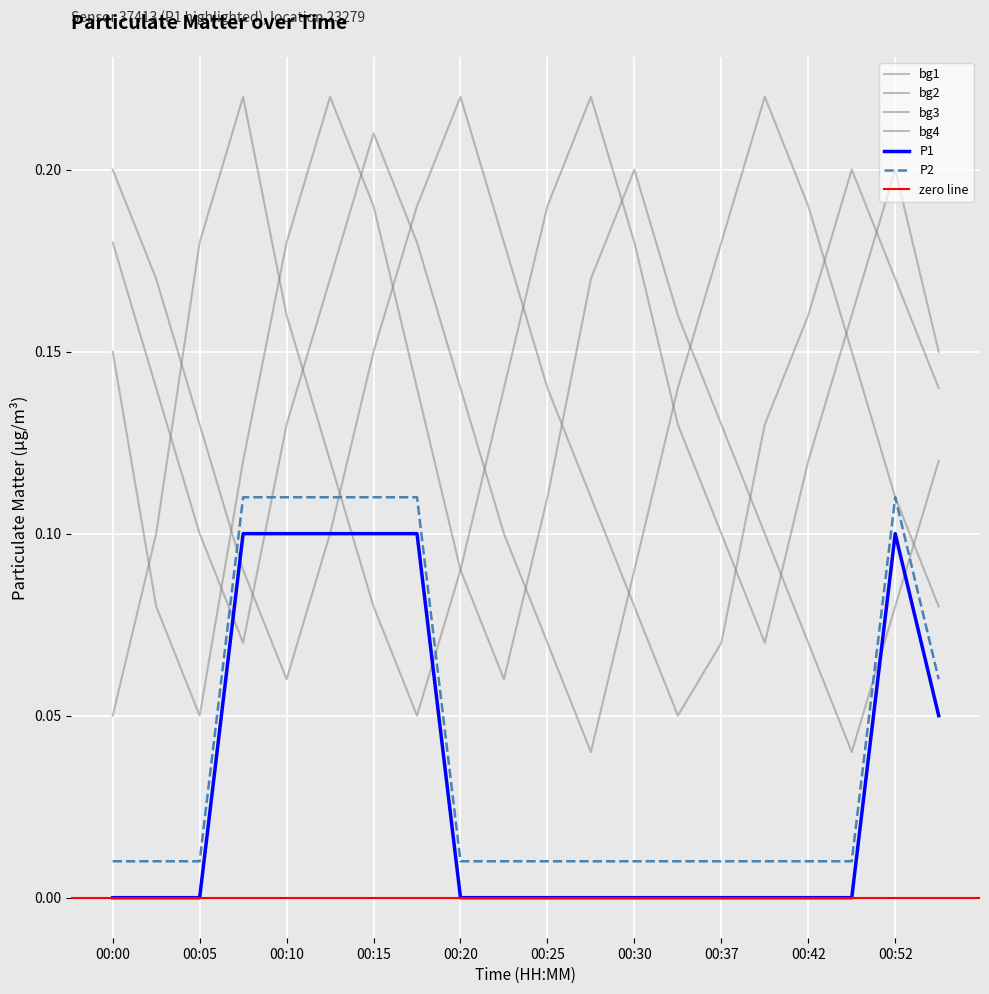

What is the value of the bg4 point at the 2nd from the left?

0.1